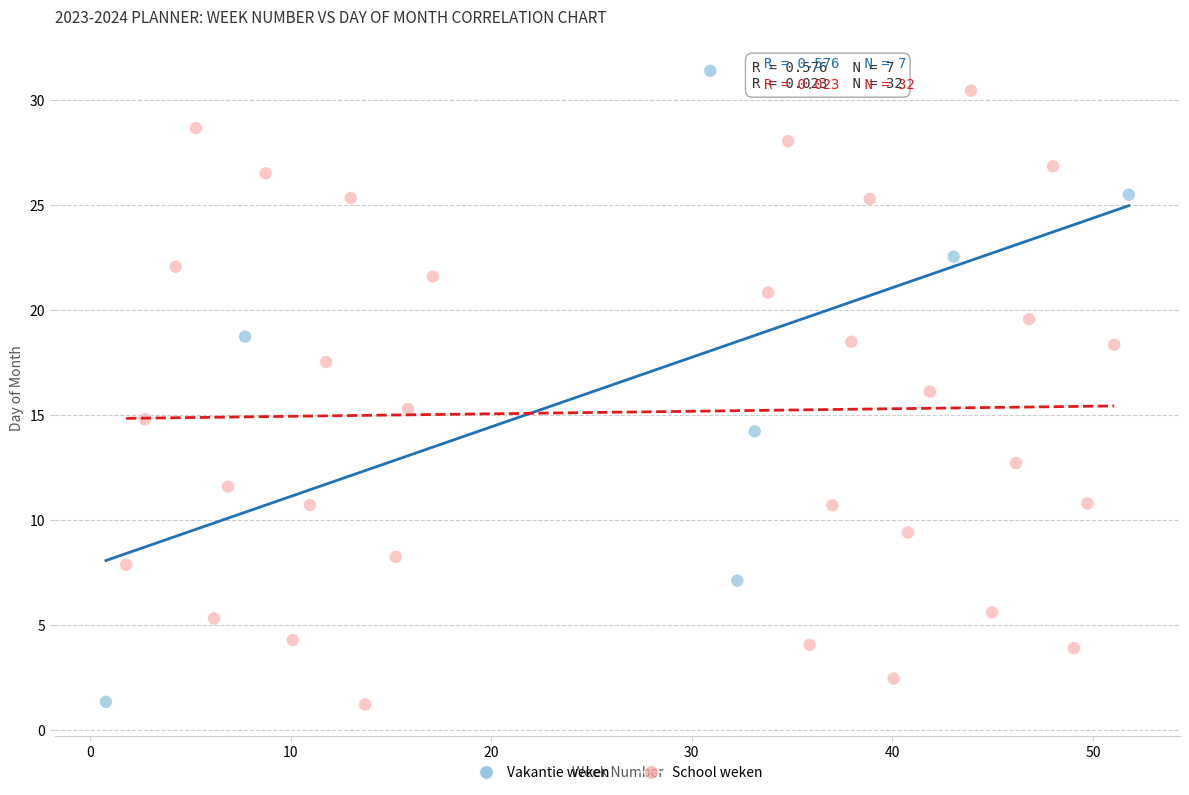

What are all the series names shown in the legend?

Vakantie weken, School weken